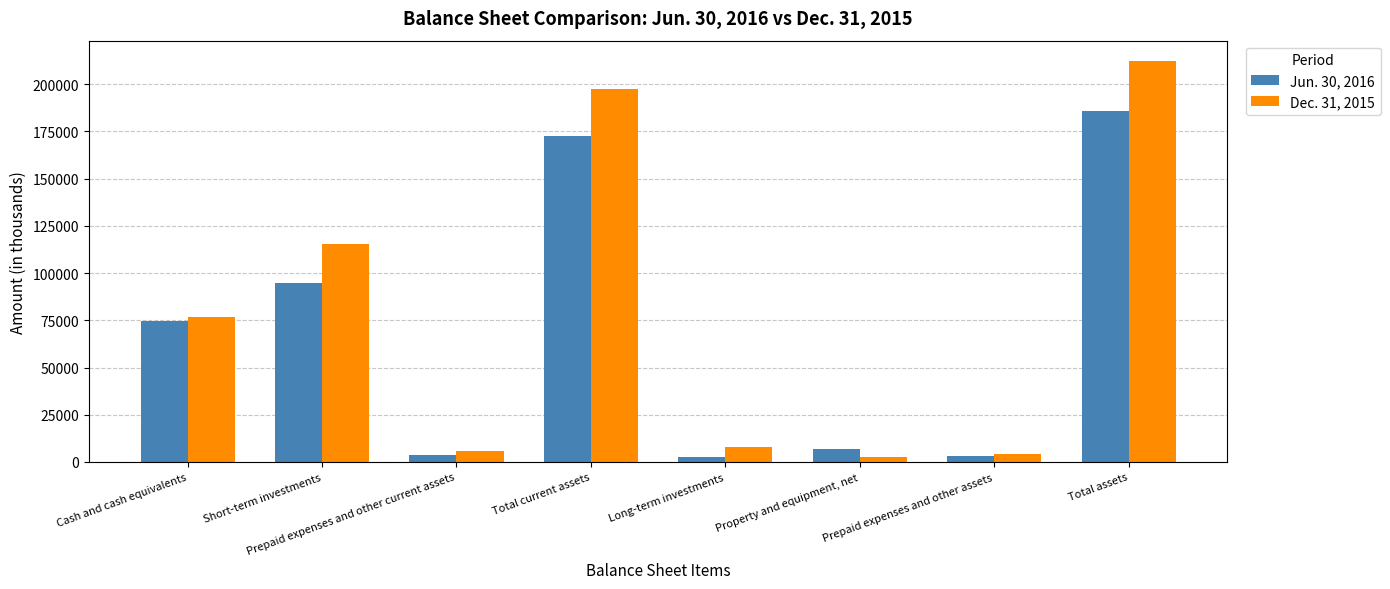

At how many categories does at least one series exceed 167676?

2